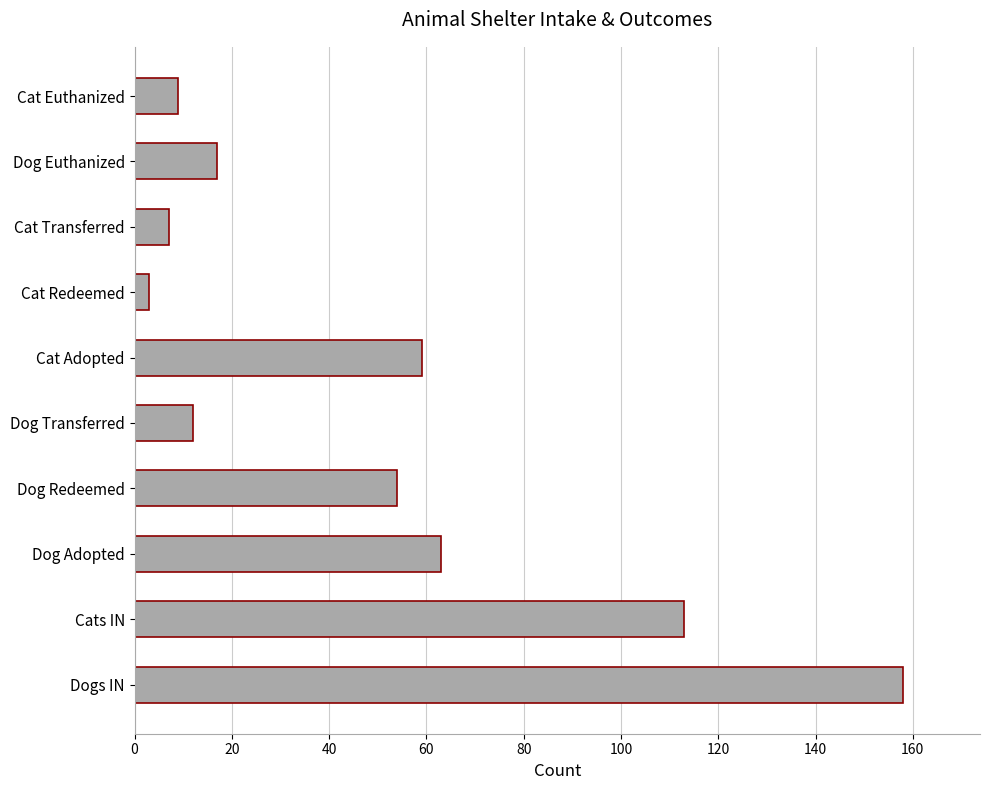

What is the change in value from Dog Transferred to Cat Adopted?

+47